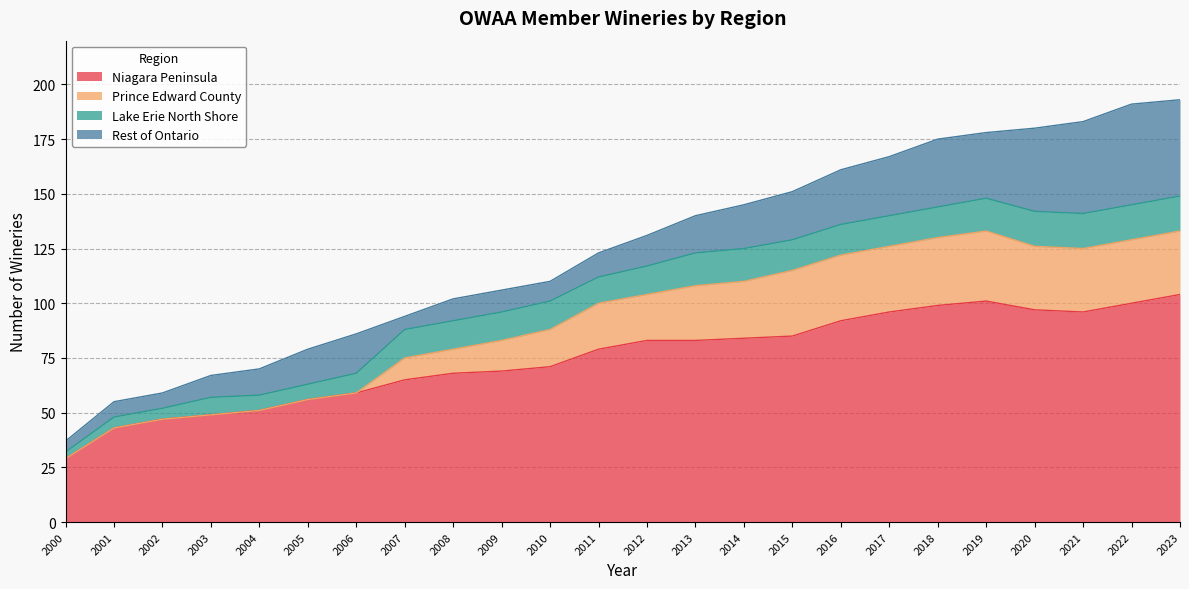

How many interior local valleys does the Niagara Peninsula series have?

1